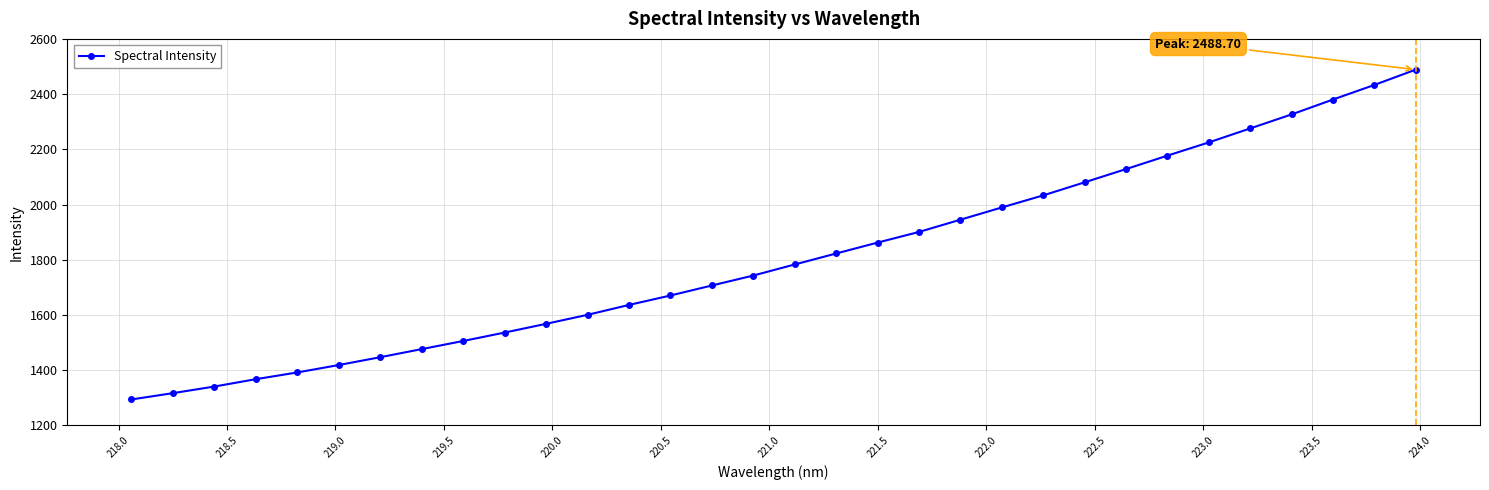

What is the value of the 16th point from the left?

1743.1